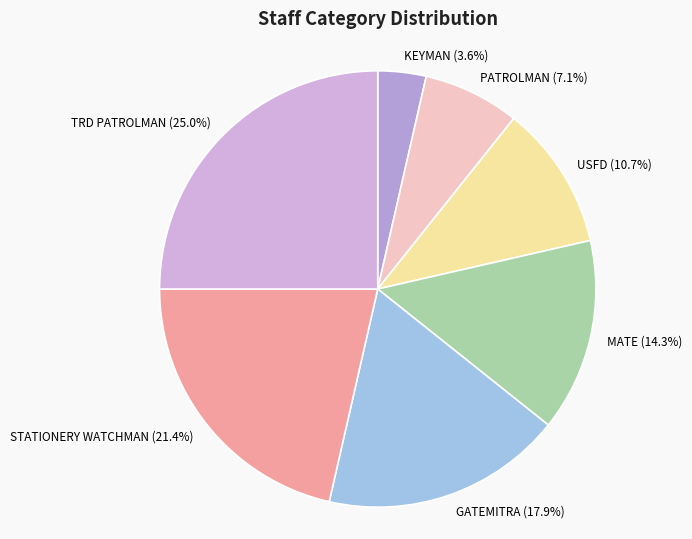

Count the number of slices in the pie.

7